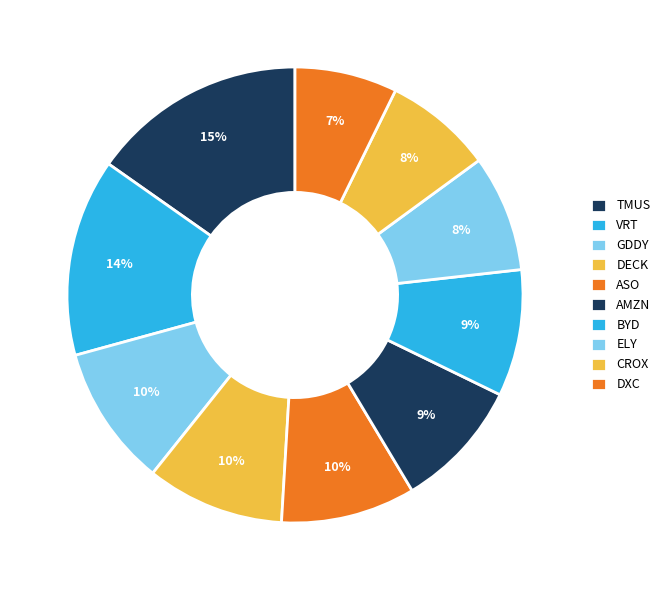

To the nearest percent, what percentage of the pie is CROX?

8%